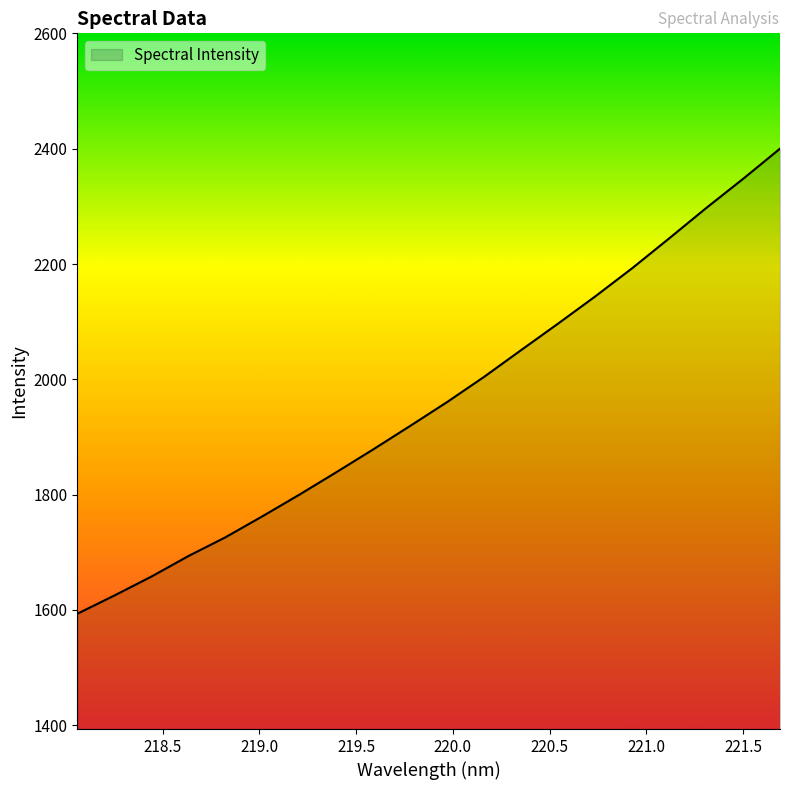

What is the difference between the maximum and minimum values?

806.6